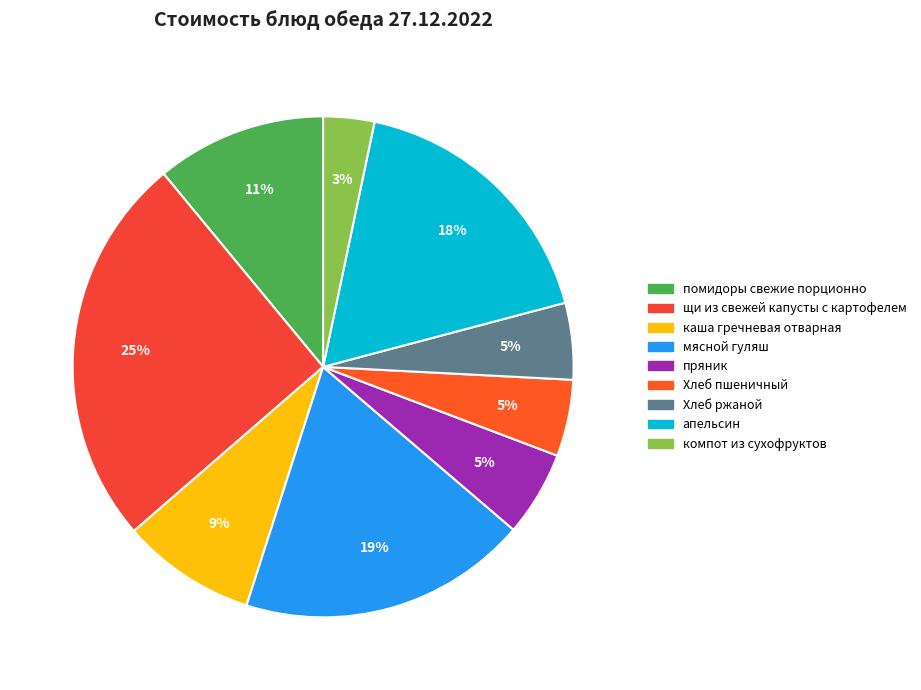

How many segments does this pie chart have?

9